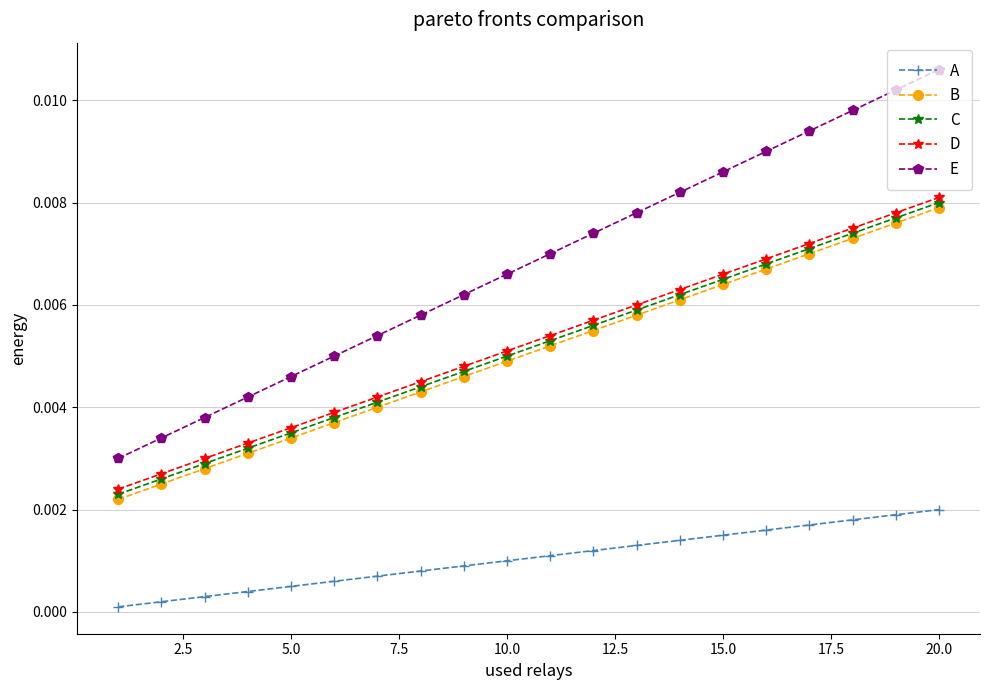

Which series has the widest spread of values?

E